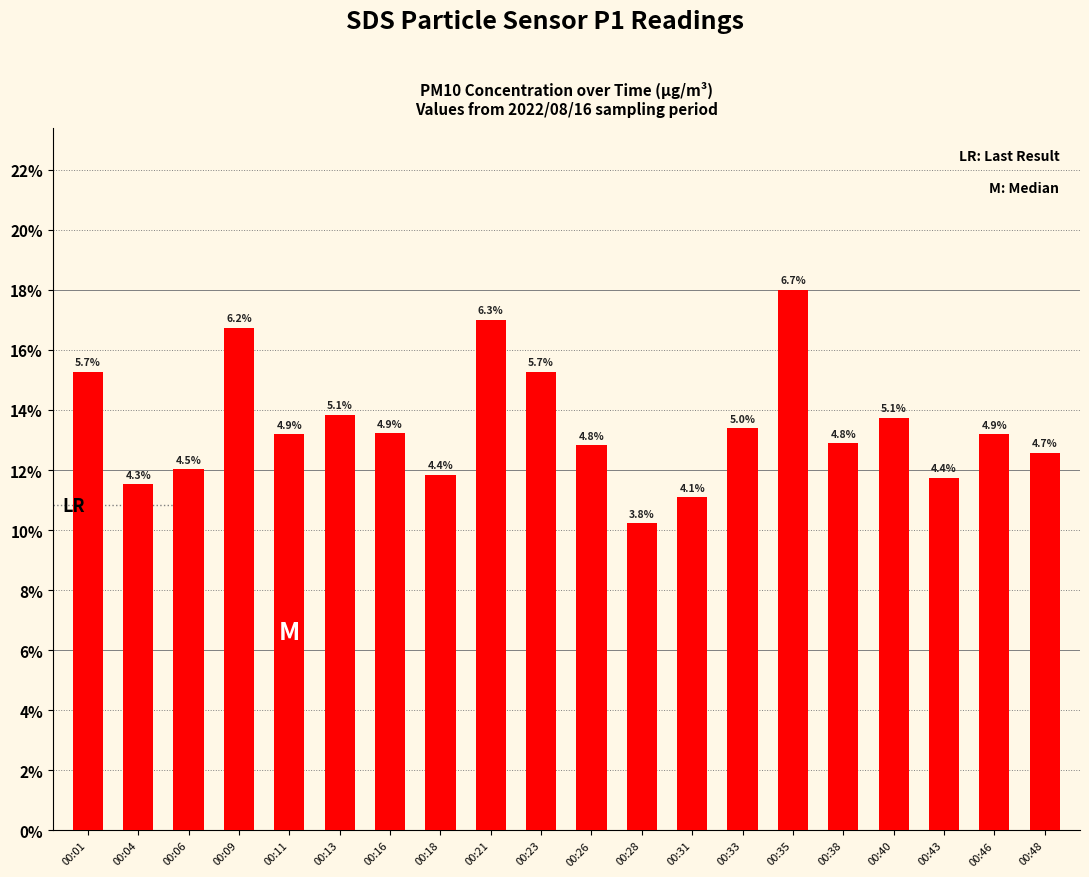

Which label corresponds to the largest value in the chart?

00:35